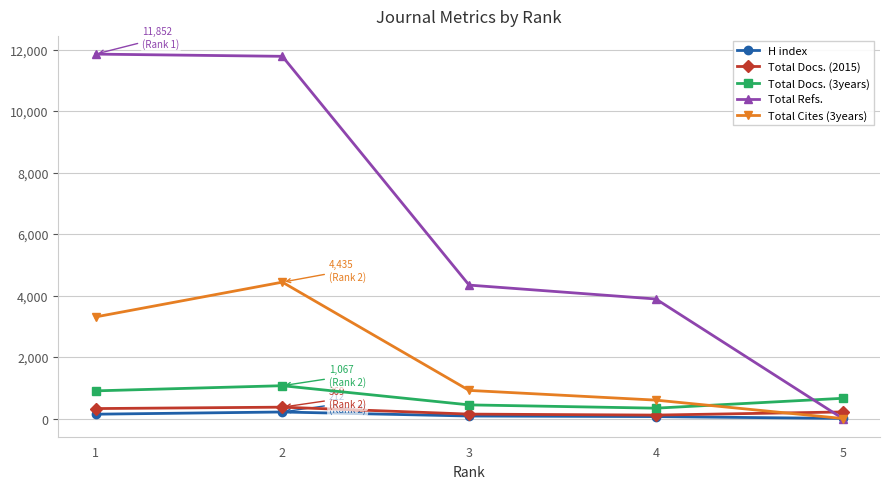

Which series has the largest total across all categories?

Total Refs.